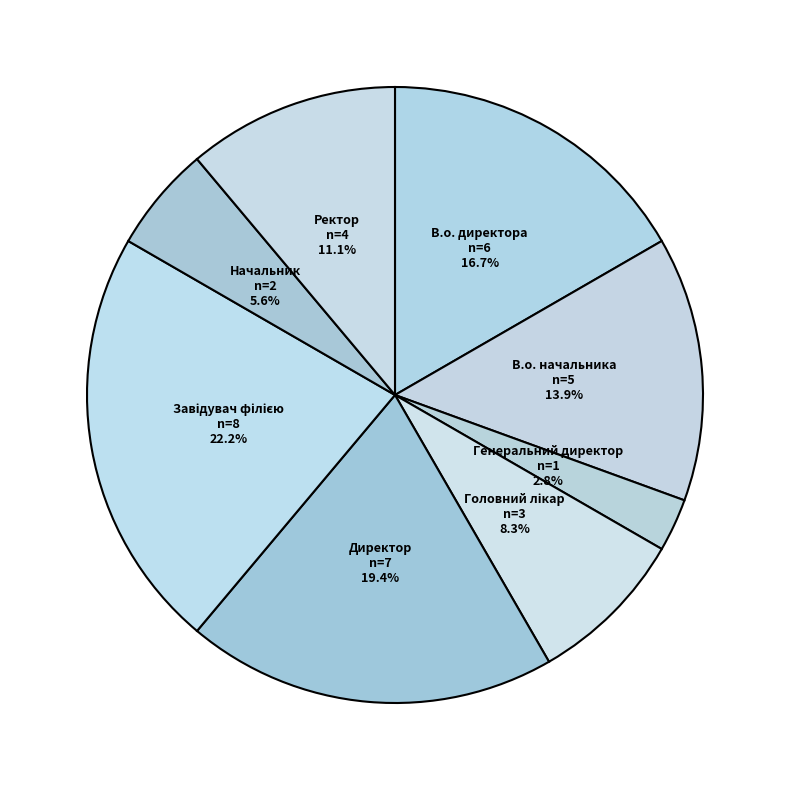

The Директор slice represents 19% of the pie. True or false?

True